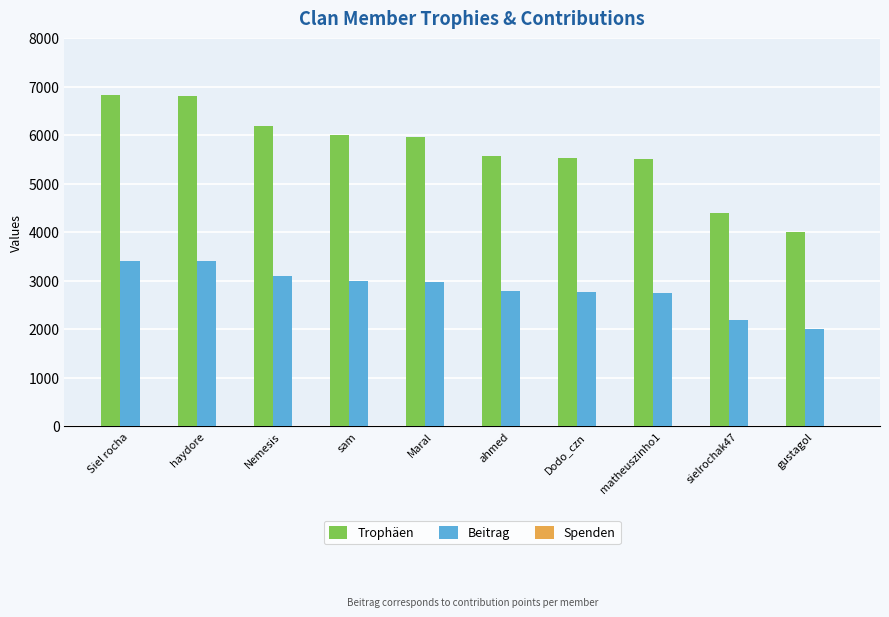

What is the sum of the Trophäen values at gustagol and Dodo_czn?

9544